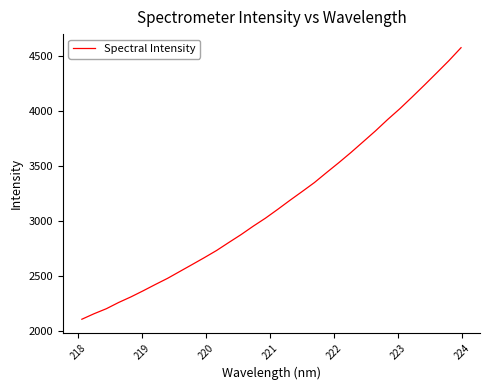

What is the greatest value displayed?

4577.8